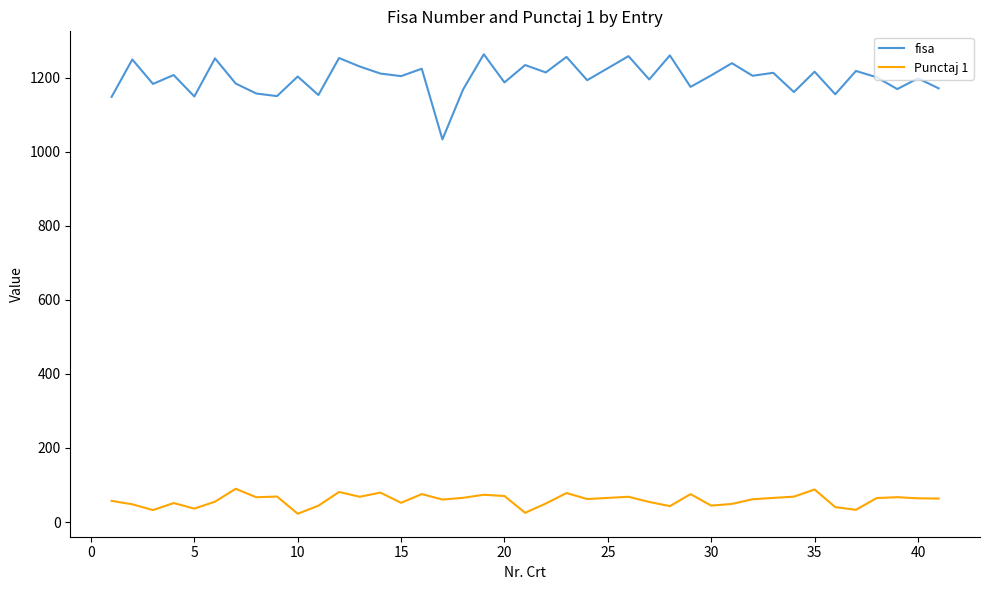

List the series in order of their peak value, lowest first.

Punctaj 1, fisa